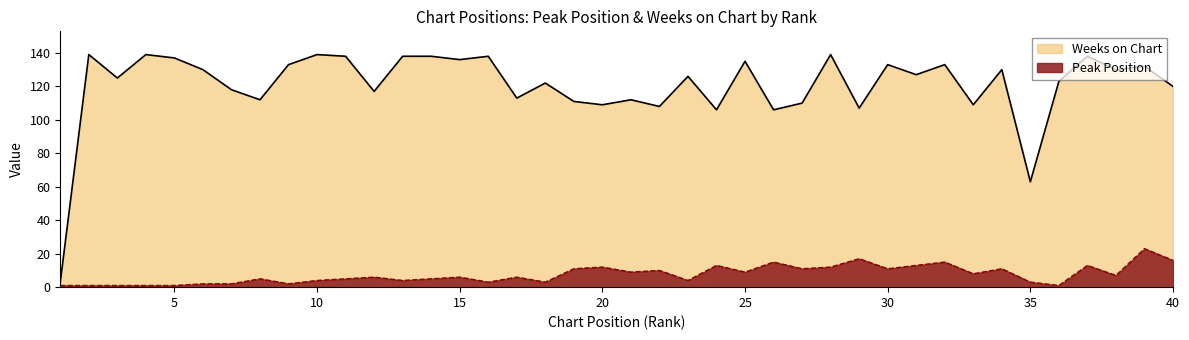

What is the lowest value of the Weeks on Chart series?

3